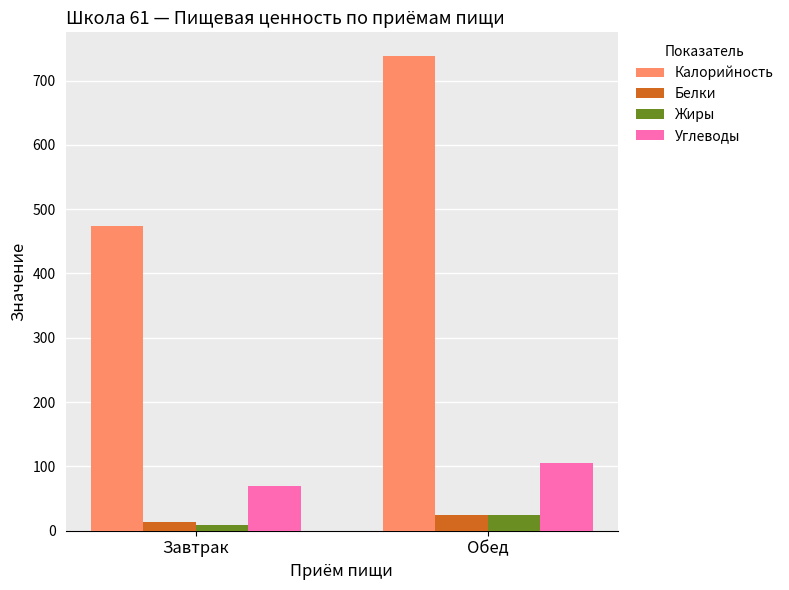

Which series has the widest spread of values?

Калорийность